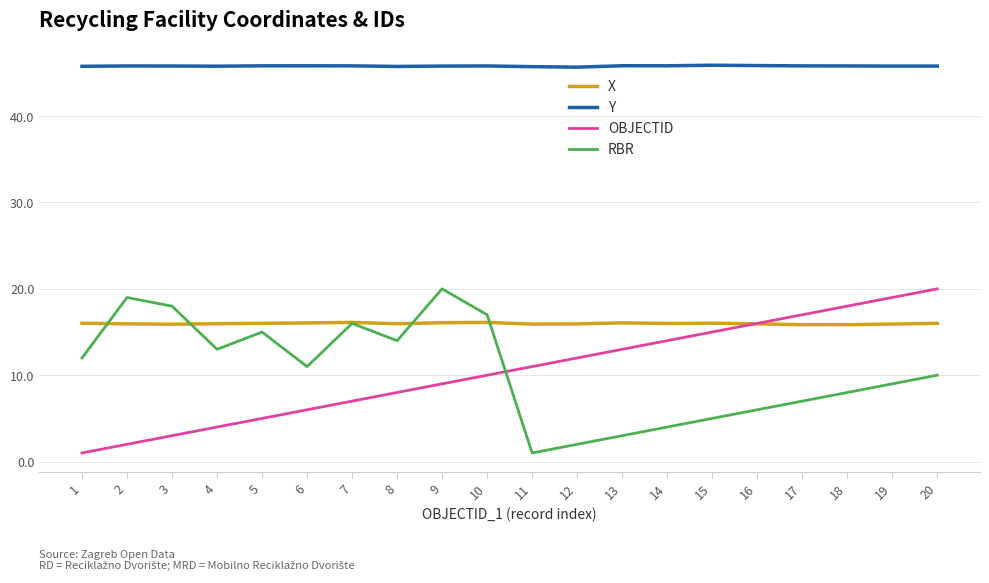

True or false: X has more than 0 interior local peaks.

True